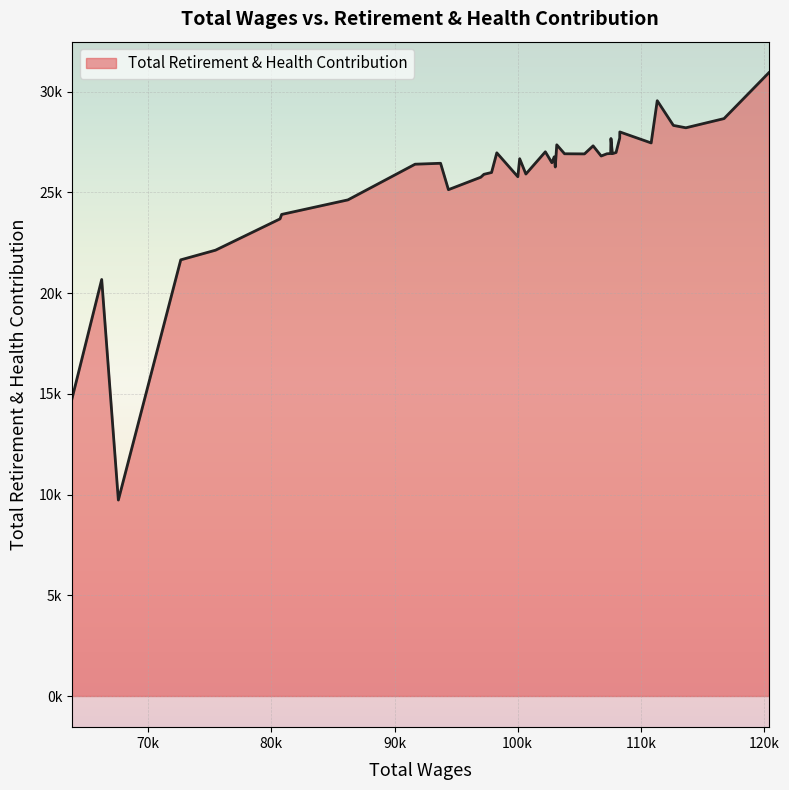

How many interior local valleys (lower than both neighbors) does the data have?

11